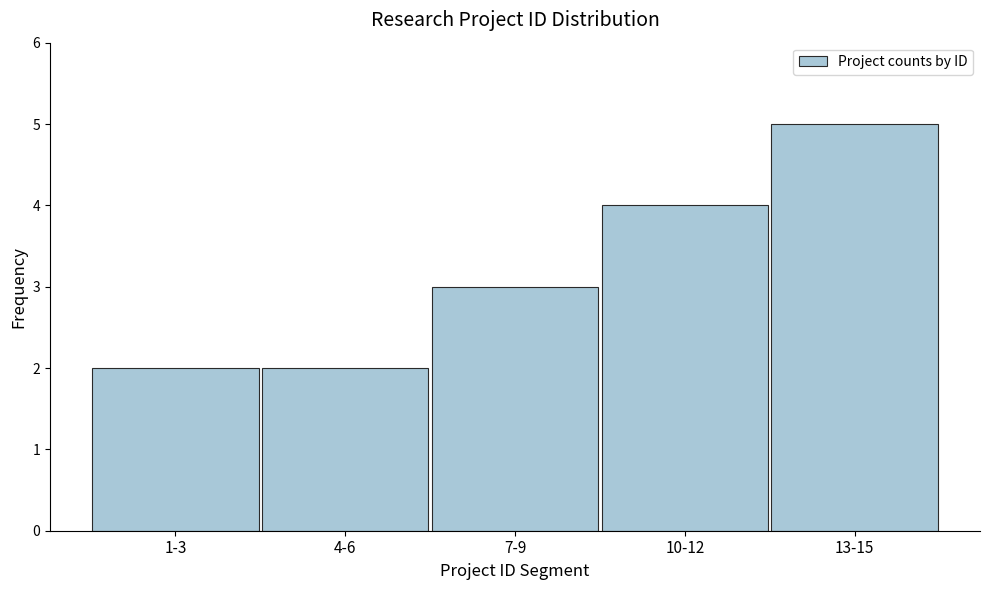

Reading left to right, extract all data points from this chart.

2	2	3	4	5